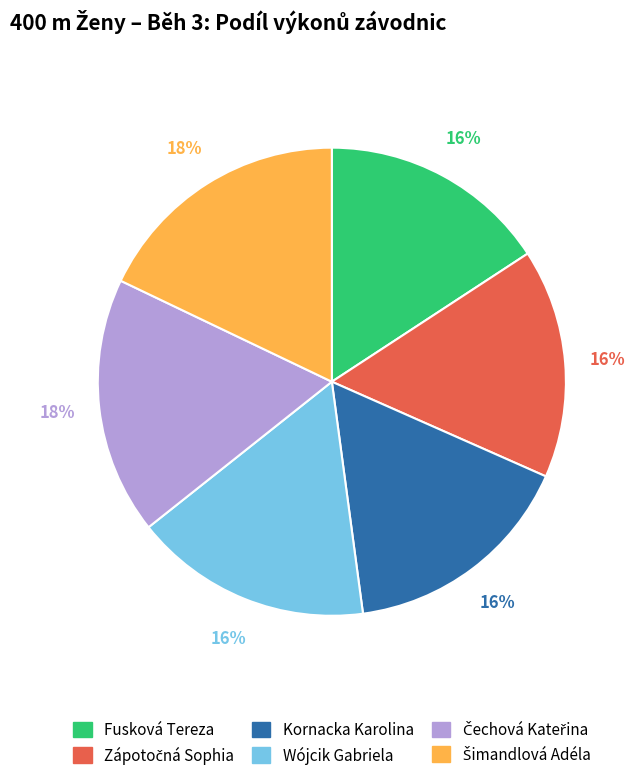

Is it true that Wójcik Gabriela is 6% of the pie?

False